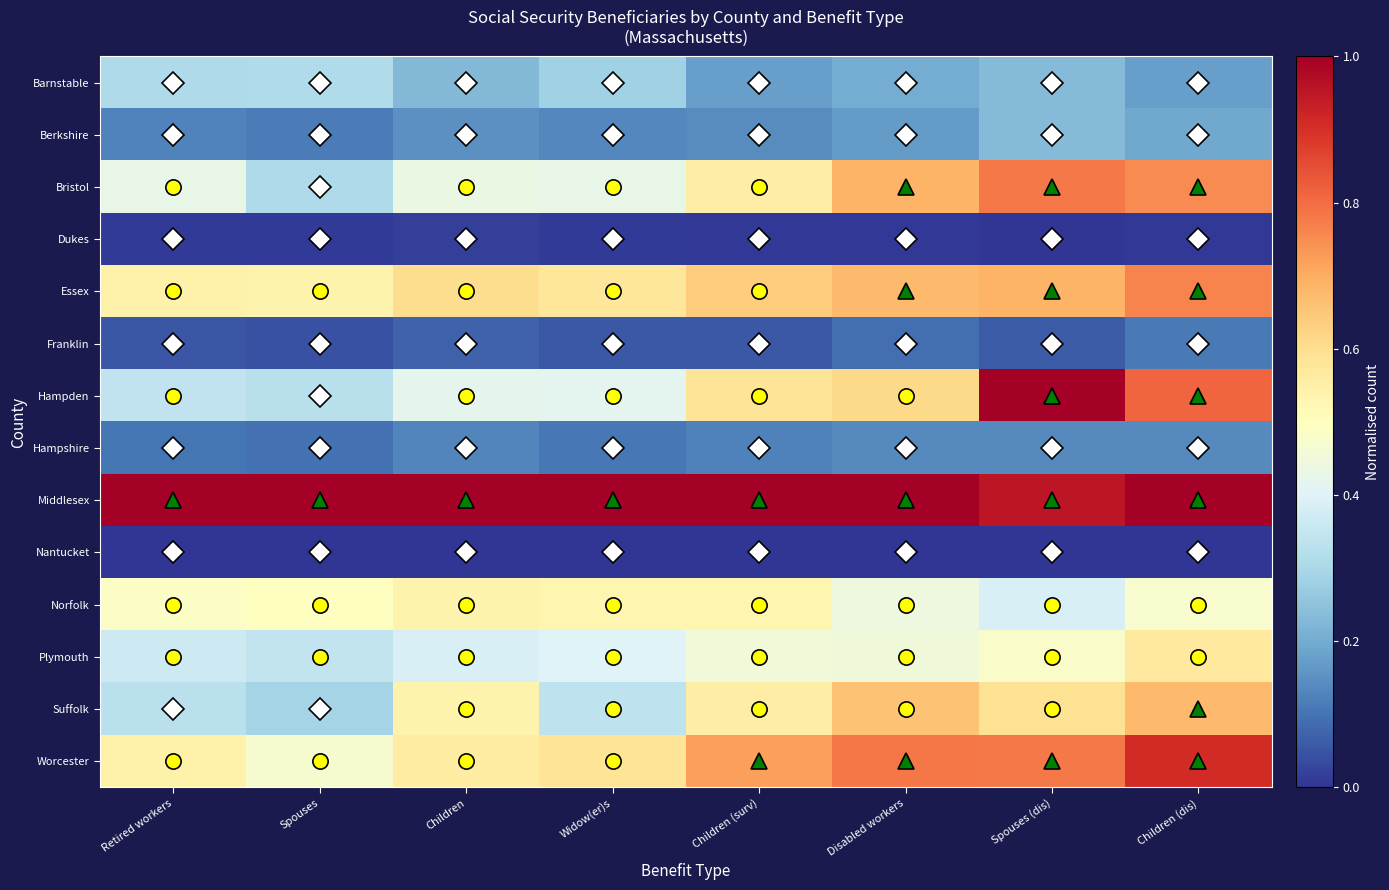

Reading right to left, extract all data points from this chart.

Barnstable: Children (dis)=0.2	Spouses (dis)=0.2	Disabled workers=0.2	Children (surv)=0.2	Widow(er)s=0.3	Children=0.2	Spouses=0.3	Retired workers=0.3
Berkshire: Children (dis)=0.2	Spouses (dis)=0.2	Disabled workers=0.2	Children (surv)=0.1	Widow(er)s=0.1	Children=0.2	Spouses=0.1	Retired workers=0.1
Bristol: Children (dis)=0.8	Spouses (dis)=0.8	Disabled workers=0.7	Children (surv)=0.6	Widow(er)s=0.4	Children=0.4	Spouses=0.3	Retired workers=0.4
Dukes: Children (dis)=0.0	Spouses (dis)=0.0	Disabled workers=0.0	Children (surv)=0.0	Widow(er)s=0.0	Children=0.0	Spouses=0.0	Retired workers=0.0
Essex: Children (dis)=0.8	Spouses (dis)=0.7	Disabled workers=0.7	Children (surv)=0.6	Widow(er)s=0.6	Children=0.6	Spouses=0.5	Retired workers=0.5
Franklin: Children (dis)=0.1	Spouses (dis)=0.1	Disabled workers=0.1	Children (surv)=0.1	Widow(er)s=0.1	Children=0.1	Spouses=0.0	Retired workers=0.1
Hampden: Children (dis)=0.8	Spouses (dis)=1.0	Disabled workers=0.6	Children (surv)=0.6	Widow(er)s=0.4	Children=0.4	Spouses=0.3	Retired workers=0.3
Hampshire: Children (dis)=0.1	Spouses (dis)=0.1	Disabled workers=0.1	Children (surv)=0.1	Widow(er)s=0.1	Children=0.1	Spouses=0.1	Retired workers=0.1
Middlesex: Children (dis)=1.0	Spouses (dis)=1.0	Disabled workers=1.0	Children (surv)=1.0	Widow(er)s=1.0	Children=1.0	Spouses=1.0	Retired workers=1.0
Nantucket: Children (dis)=0.0	Spouses (dis)=0.0	Disabled workers=0.0	Children (surv)=0.0	Widow(er)s=0.0	Children=0.0	Spouses=0.0	Retired workers=0.0
Norfolk: Children (dis)=0.5	Spouses (dis)=0.4	Disabled workers=0.4	Children (surv)=0.5	Widow(er)s=0.5	Children=0.5	Spouses=0.5	Retired workers=0.5
Plymouth: Children (dis)=0.6	Spouses (dis)=0.5	Disabled workers=0.5	Children (surv)=0.5	Widow(er)s=0.4	Children=0.4	Spouses=0.3	Retired workers=0.4
Suffolk: Children (dis)=0.7	Spouses (dis)=0.6	Disabled workers=0.7	Children (surv)=0.6	Widow(er)s=0.3	Children=0.5	Spouses=0.3	Retired workers=0.3
Worcester: Children (dis)=0.9	Spouses (dis)=0.8	Disabled workers=0.8	Children (surv)=0.7	Widow(er)s=0.6	Children=0.6	Spouses=0.5	Retired workers=0.5